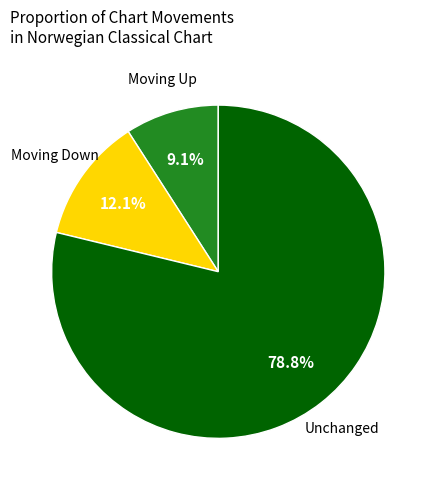

Which slice represents more than half of the pie?

Unchanged